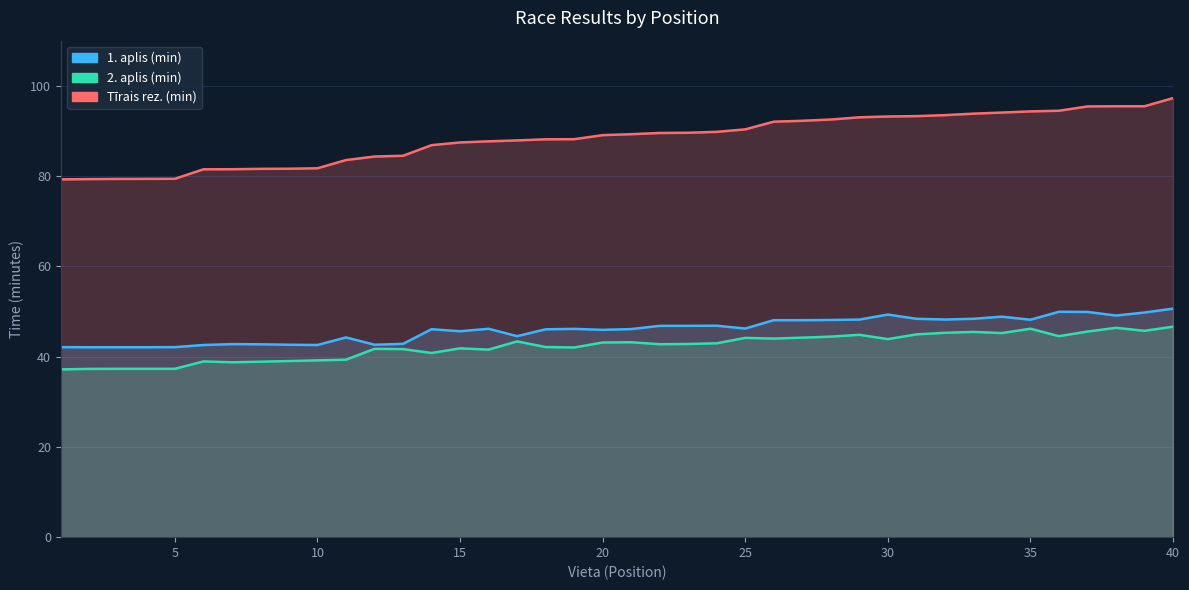

What are all the series names shown in the legend?

1. aplis (min), 2. aplis (min), Tīrais rez. (min)